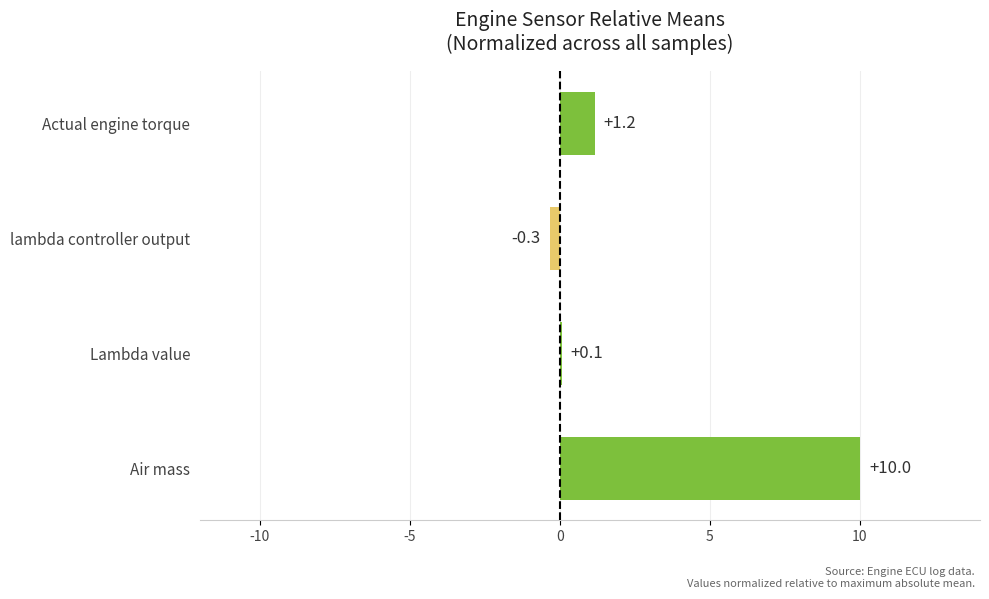

How many series are shown in this chart?

1